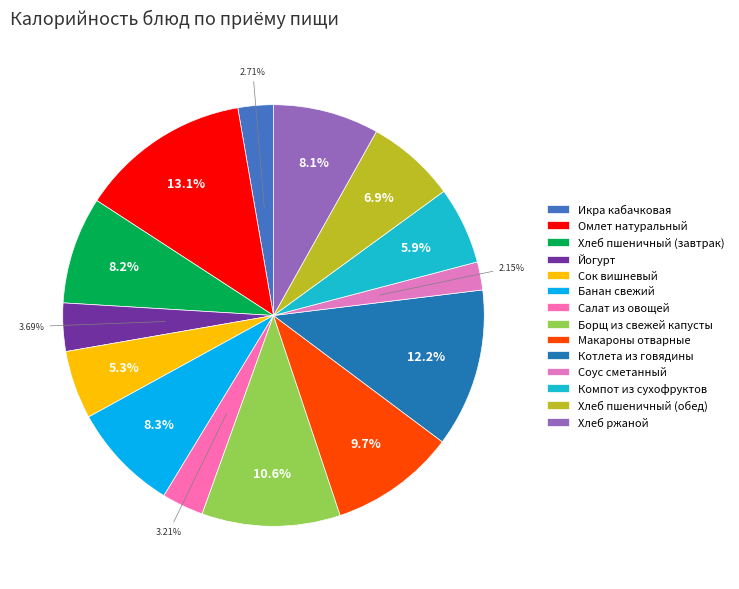

Which has a higher value, Хлеб ржаной or Макароны отварные?

Макароны отварные